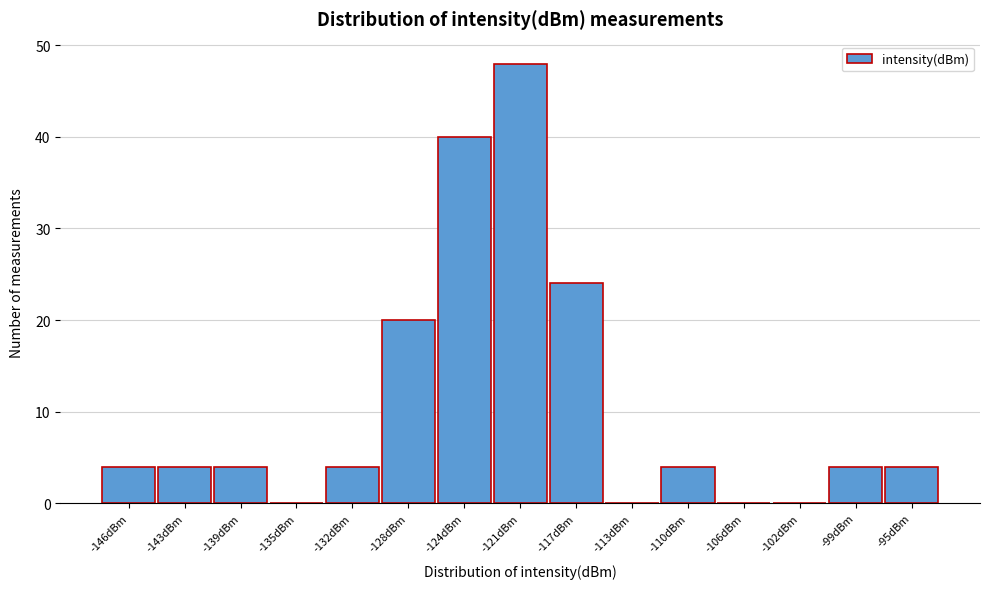

Reading left to right, list all the values displayed in this chart.

-146dBm=4	-143dBm=4	-139dBm=4	-135dBm=0	-132dBm=4	-128dBm=20	-124dBm=40	-121dBm=48	-117dBm=24	-113dBm=0	-110dBm=4	-106dBm=0	-102dBm=0	-99dBm=4	-95dBm=4